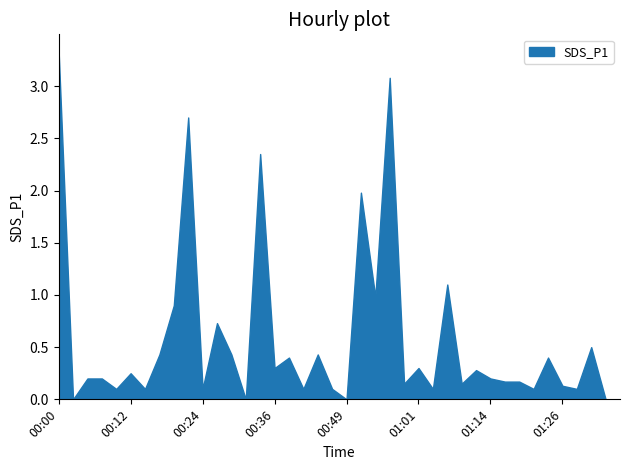

What is the difference between the values at 00:05 and 00:58?

0.1